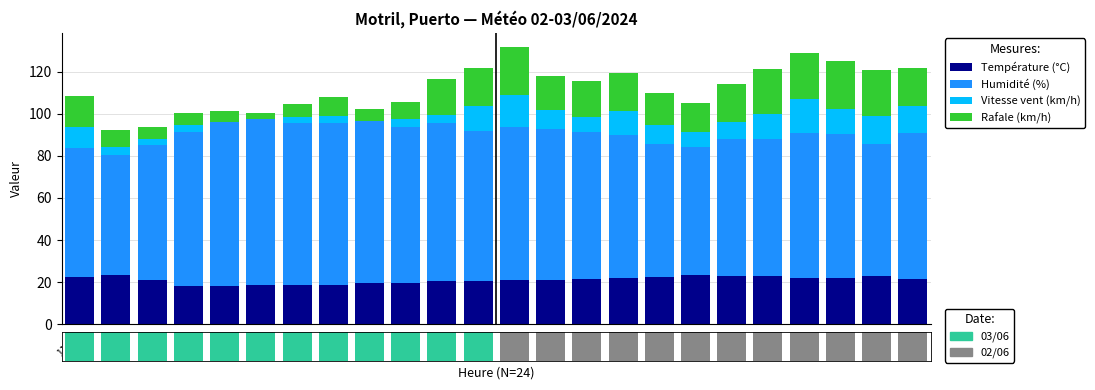

How many bars are there in total?

96